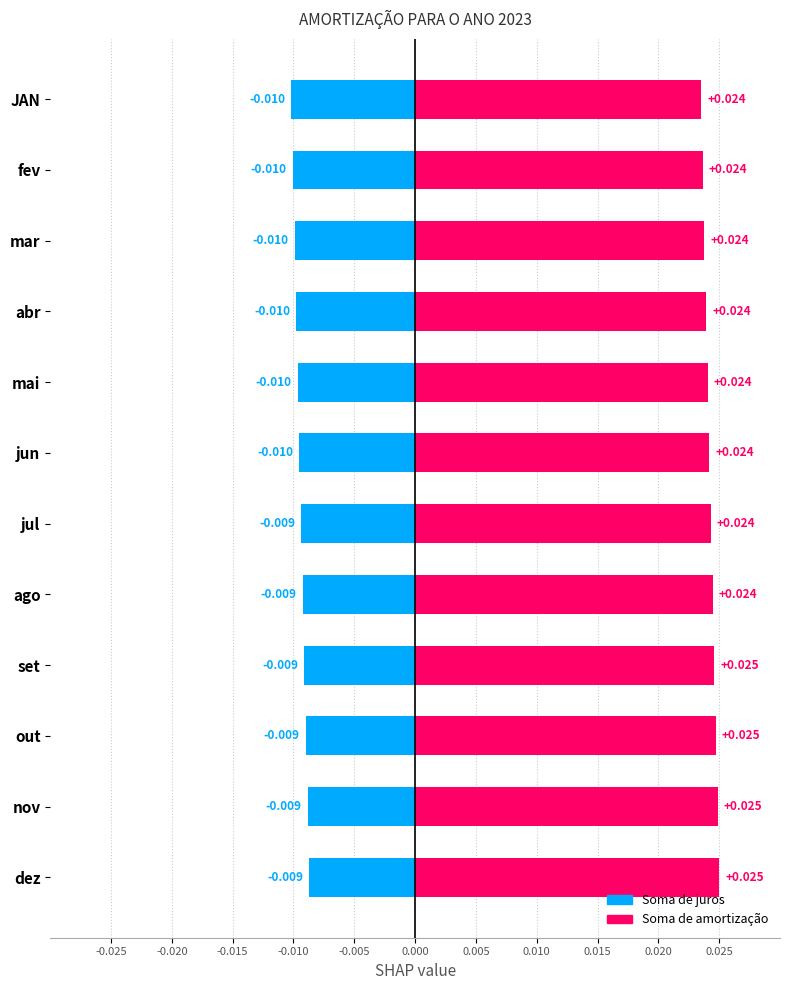

The value of Soma de amortização at jun is 0.0. True or false?

True